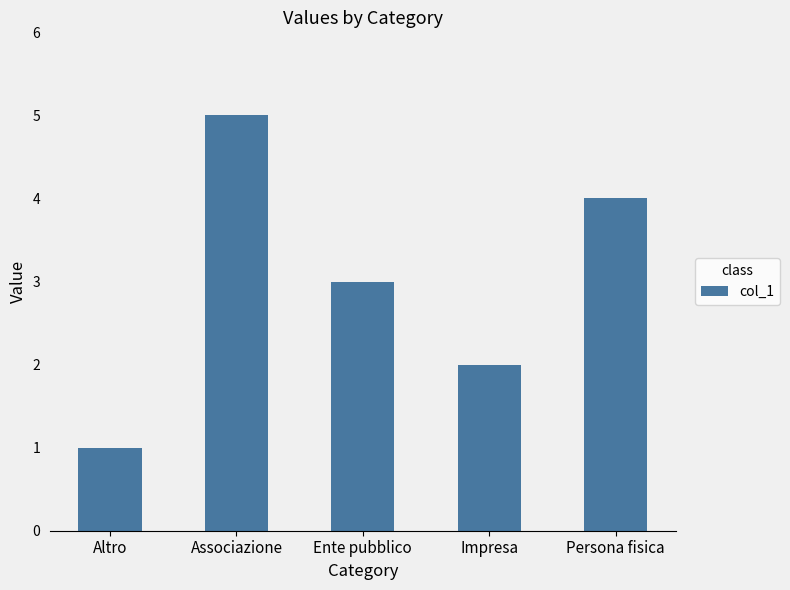

Reading left to right, transcribe all the data shown in this chart.

1	5	3	2	4